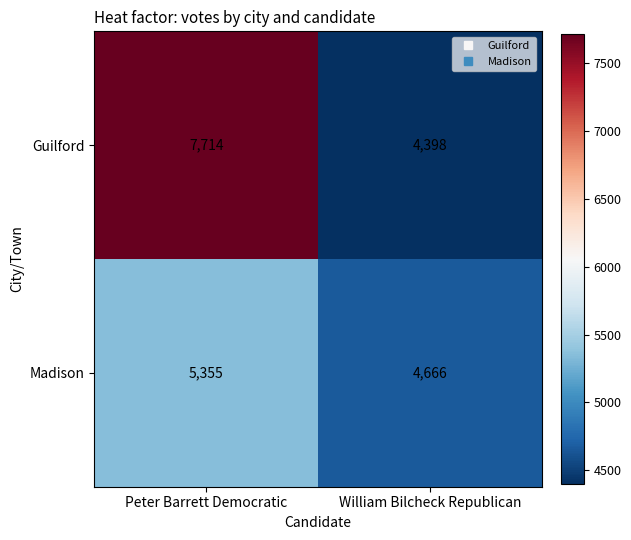

What is the average value of the Guilford series?

6056